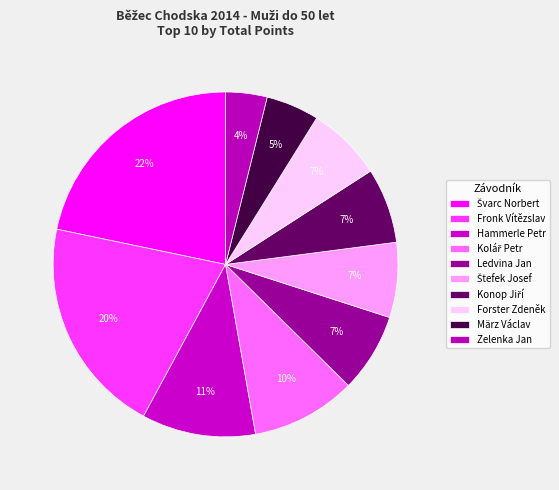

Combined, what portion of the pie is Fronk Vítězslav and Zelenka Jan?

24.3%